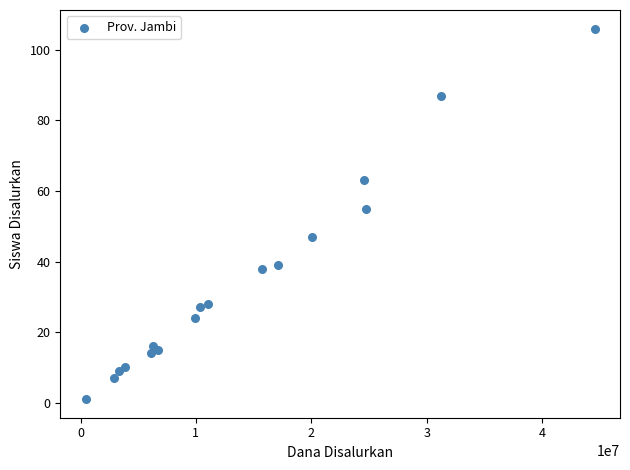

What Y value in the scatter plot is closest to 53?

55